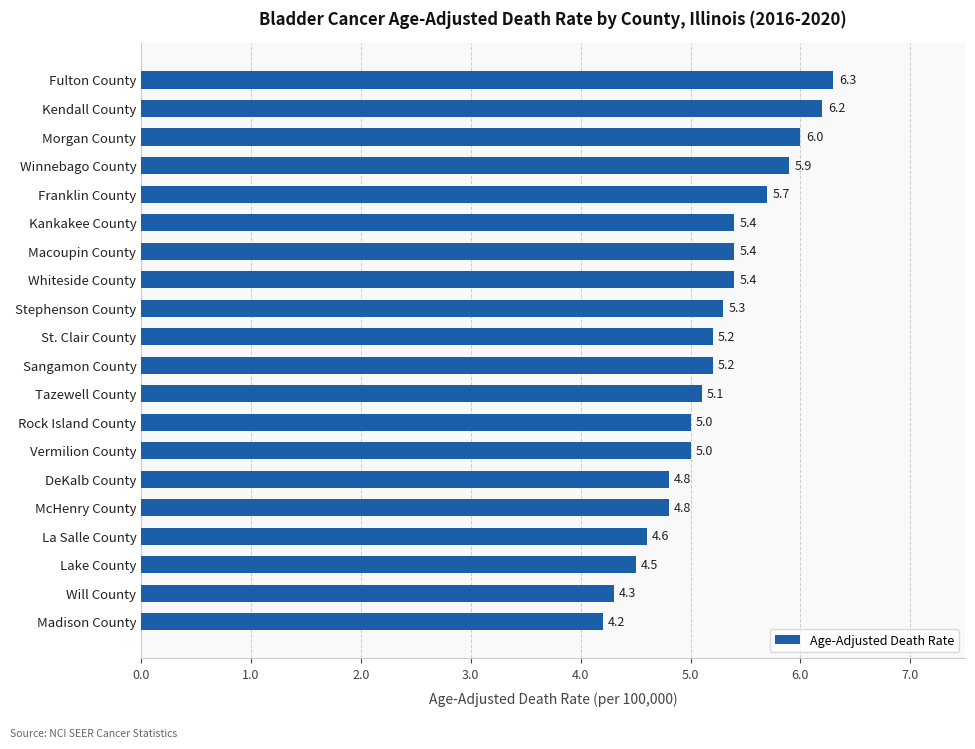

How many bars are there in total?

20